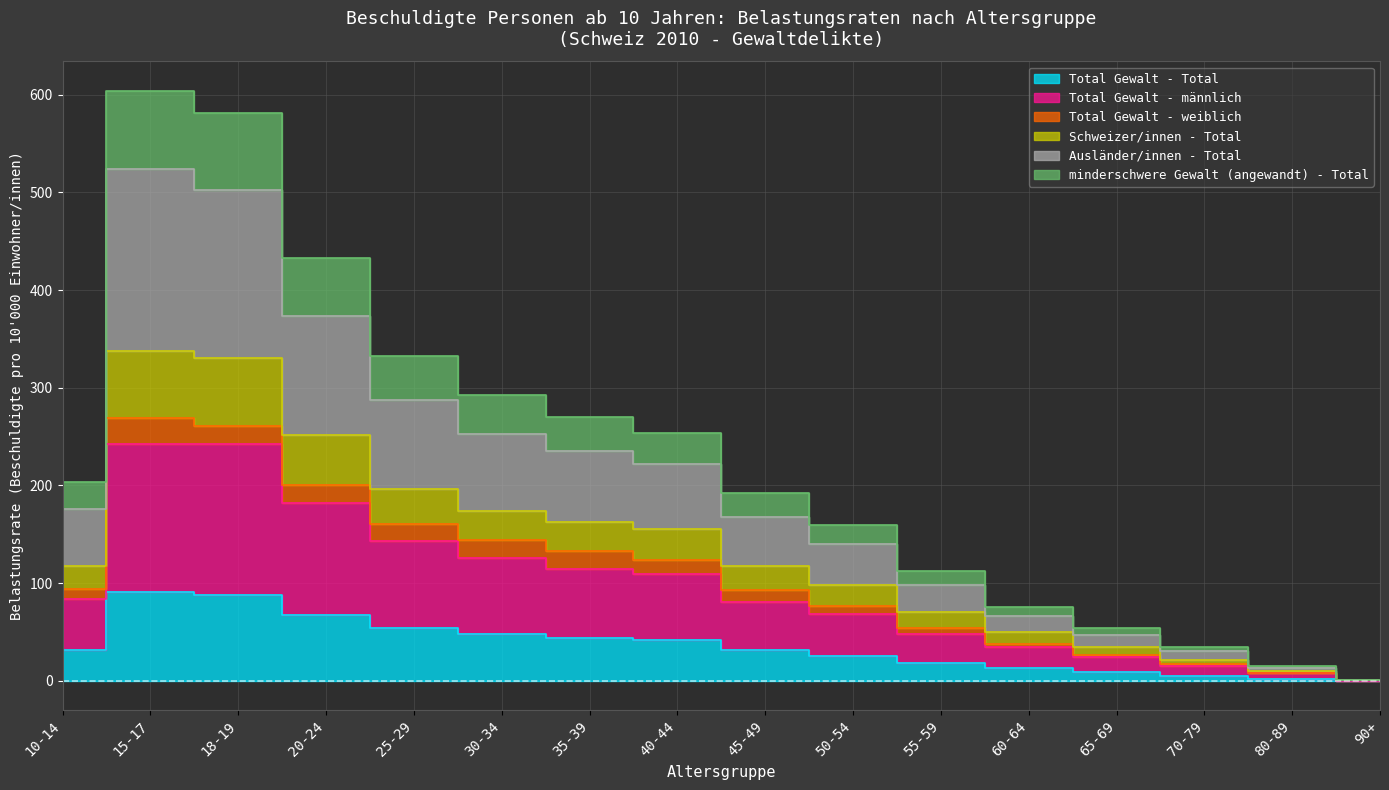

True or false: Total Gewalt - Total and Ausländer/innen - Total intersect in this chart.

False